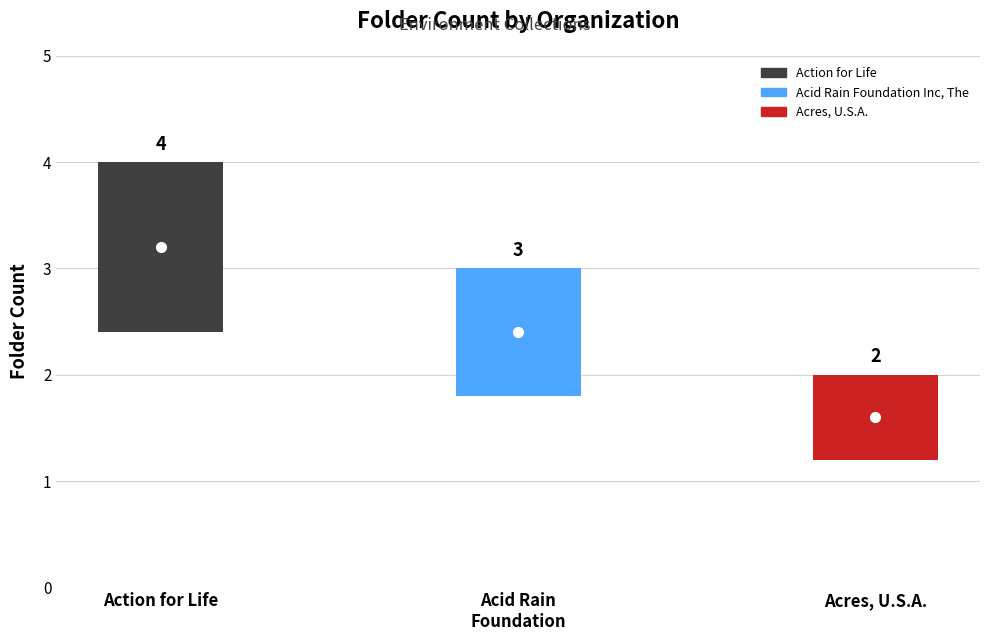

What is the label of the 1st point from the right?

Acres, U.S.A.